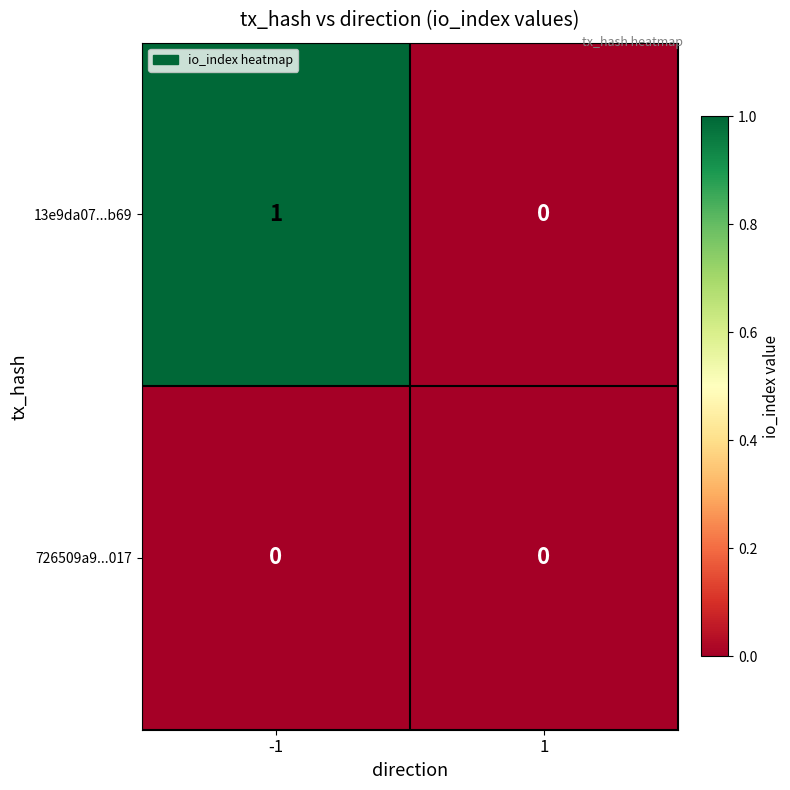

Between -1 and 1, which series saw the biggest shift?

13e9da07...b69